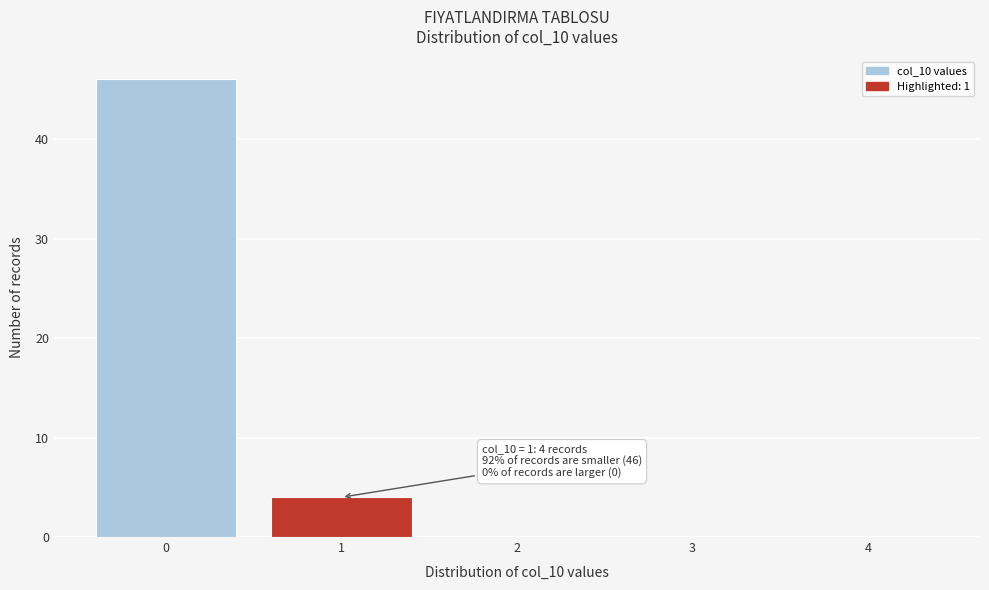

Reading left to right, extract all data points from this chart.

0=46	1=4	2=0	3=0	4=0